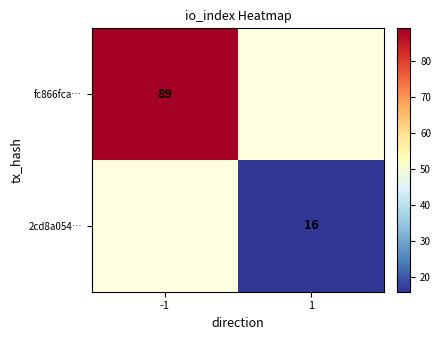

Is the value of fc866fca… at -1 greater than the value of 2cd8a054… at 1?

Yes